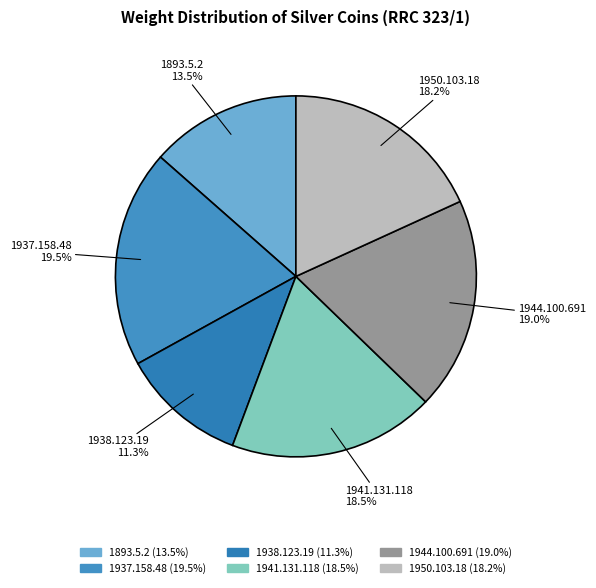

Between 1944.100.691 and 1941.131.118, which is larger?

1944.100.691